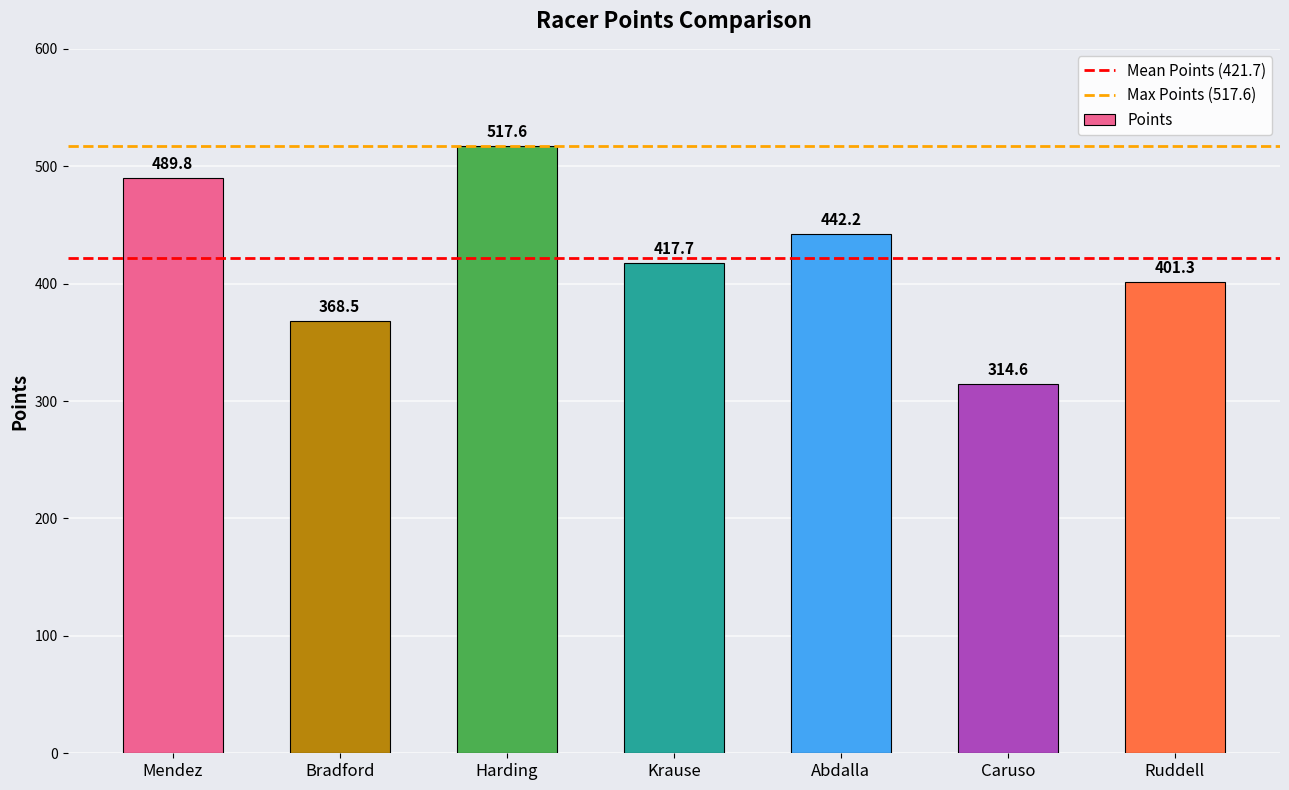

Is it true that the value at Bradford is 368.5?

True